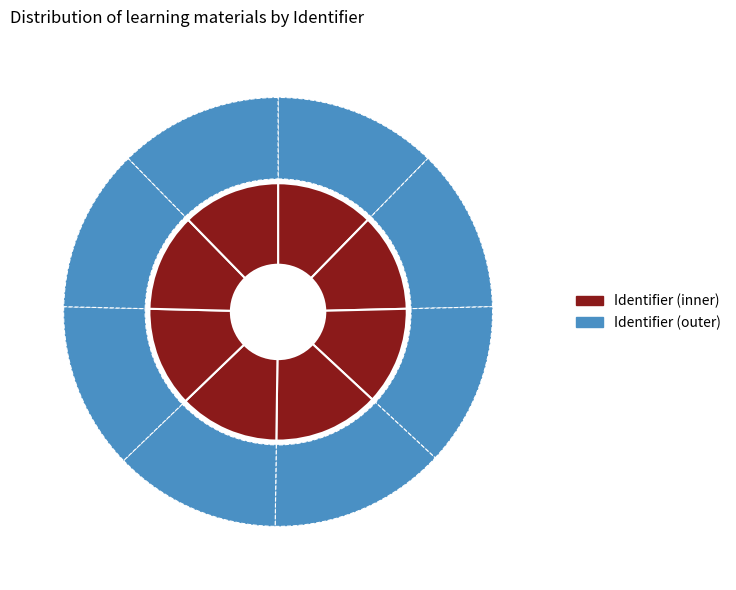

Is opdracht 1403: RUIT the majority of the pie?

No